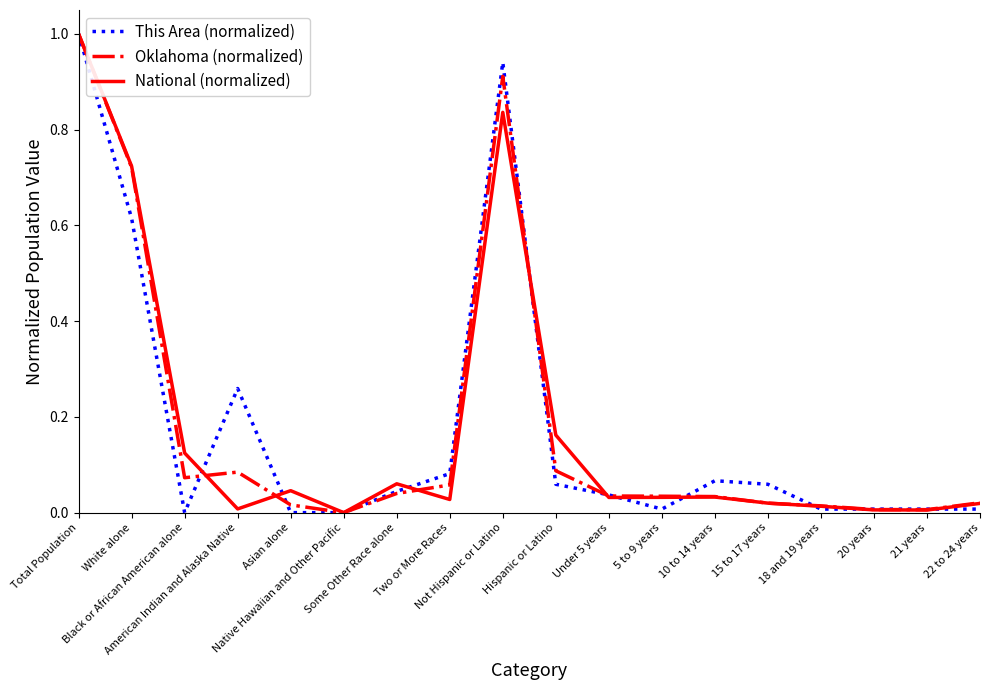

What is the maximum value shown in the chart?

1.0